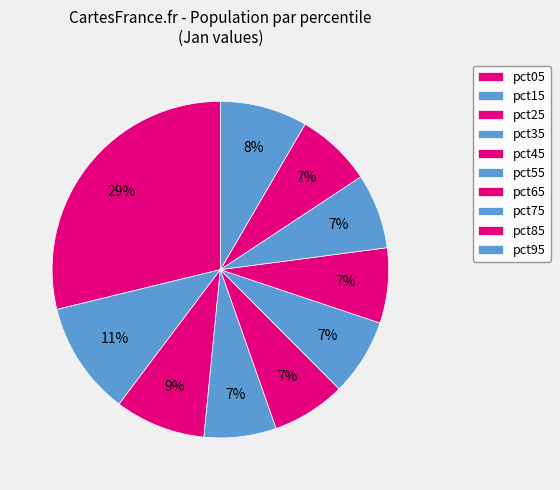

True or false: pct05 accounts for 42% of the total.

False